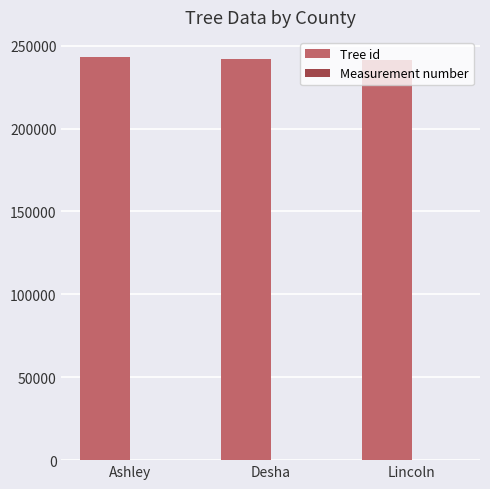

Which series has the largest total across all categories?

Tree id